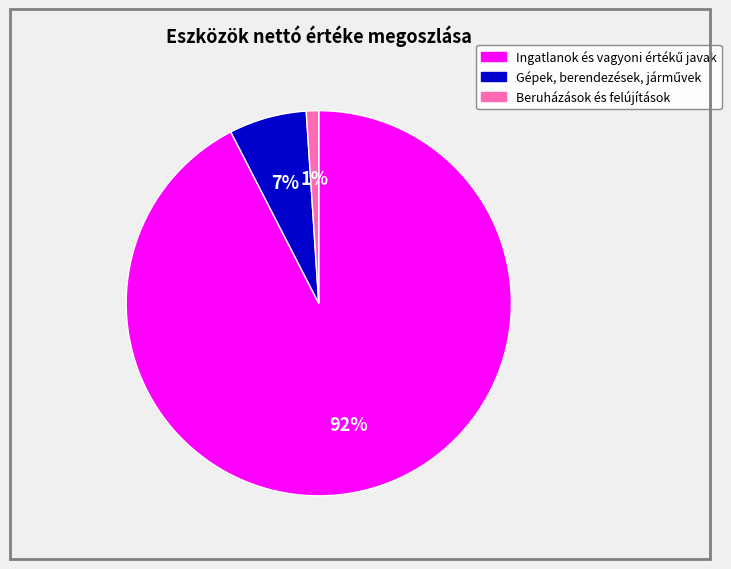

Is there a majority slice in this chart?

Yes